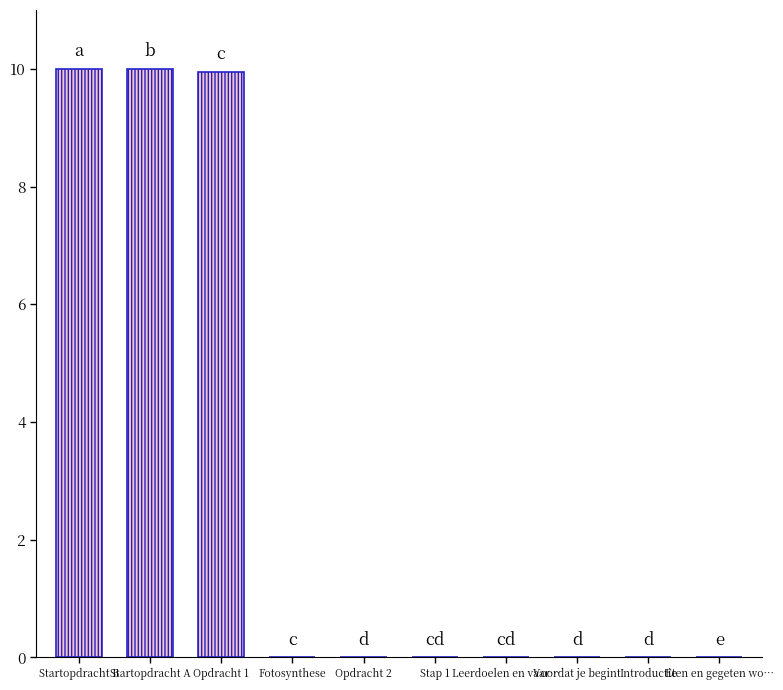

Is it true that the value at Startopdracht A is 10.0?

True